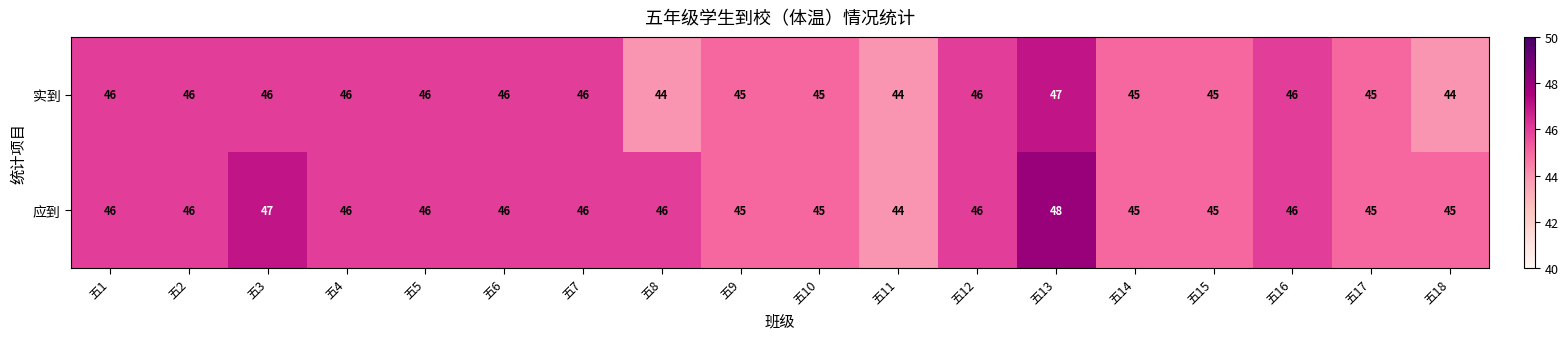

At which label does 实到 reach its peak?

五13